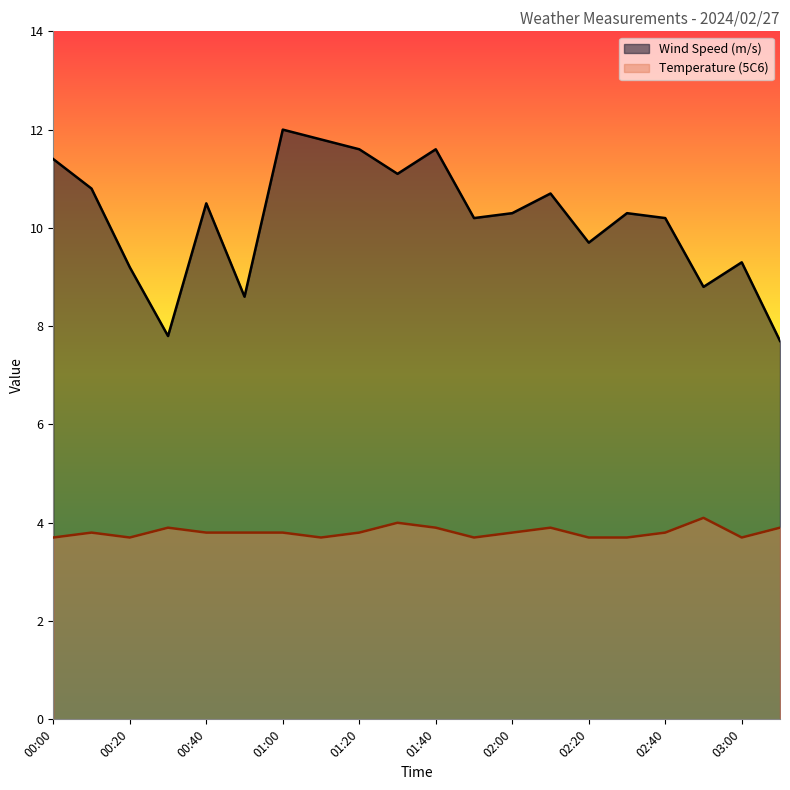

Which has a higher value, 01:50 or 01:20?

01:20